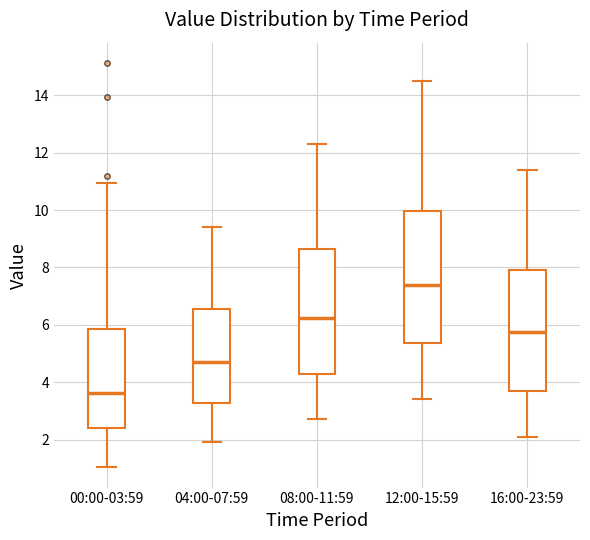

Reading left to right, transcribe this box plot: for each box, give where its median line is, the range the box spans, and where its two whiskers end, as read against the y-axis. The values are not printed on the chart, so give them approximately, as read against the axis.

00:00-03:59: median 3.6, box 2.4 to 5.8, whiskers 1.0 to 11.0
04:00-07:59: median 4.8, box 3.2 to 6.6, whiskers 2.0 to 9.4
08:00-11:59: median 6.2, box 4.2 to 8.6, whiskers 2.8 to 12.4
12:00-15:59: median 7.4, box 5.4 to 10.0, whiskers 3.4 to 14.6
16:00-23:59: median 5.8, box 3.6 to 8.0, whiskers 2.2 to 11.4